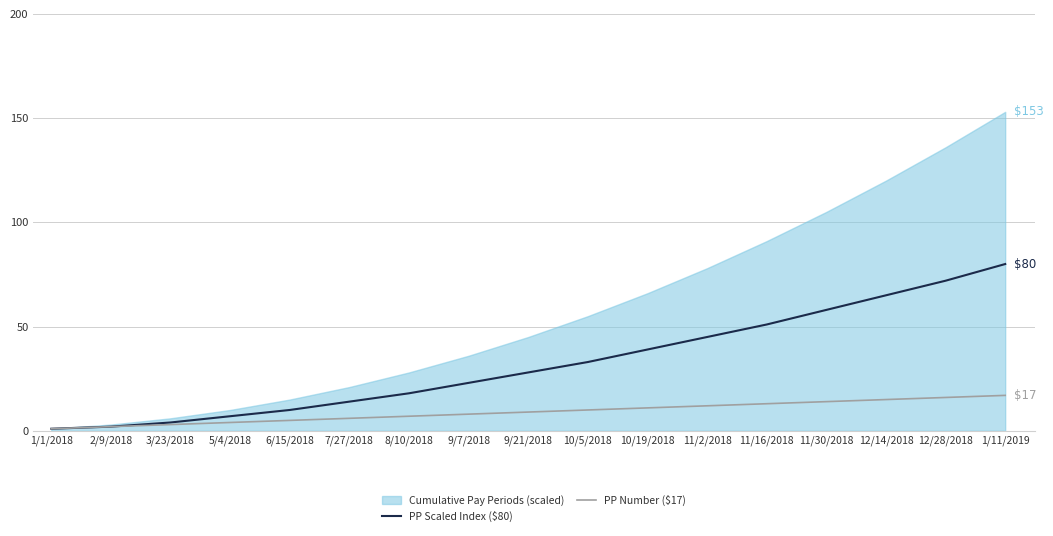

True or false: PP Number ($17) has more than 1 points higher than both neighbors.

False